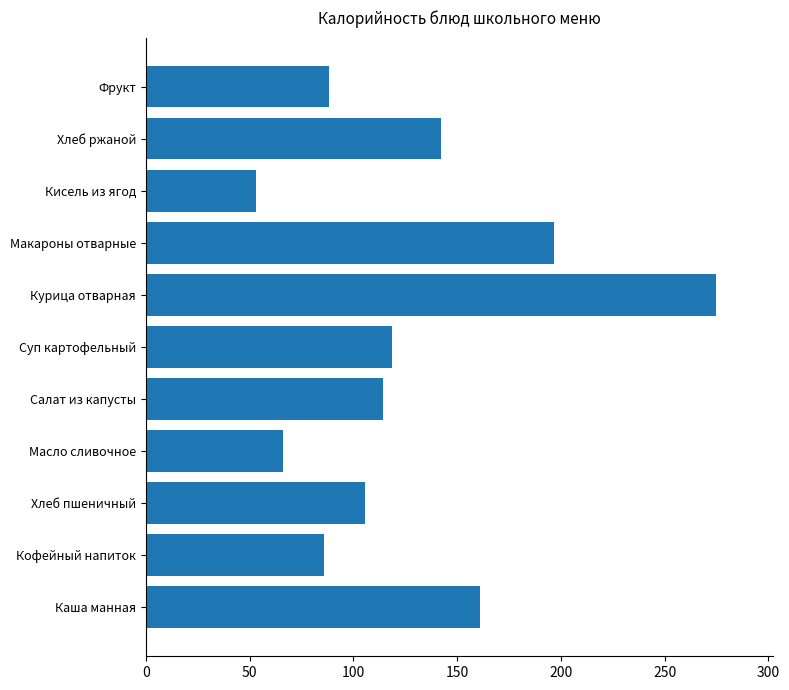

What is the change in value from Кофейный напиток to Хлеб пшеничный?

+19.5